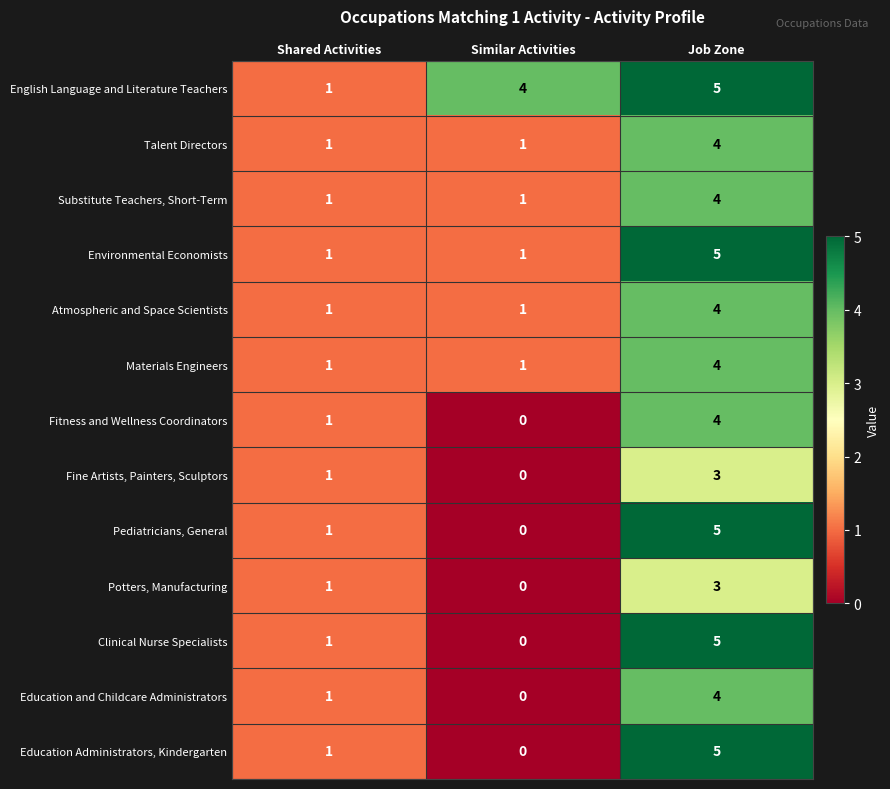

How many values in the Education and Childcare Administrators series are below 1?

1